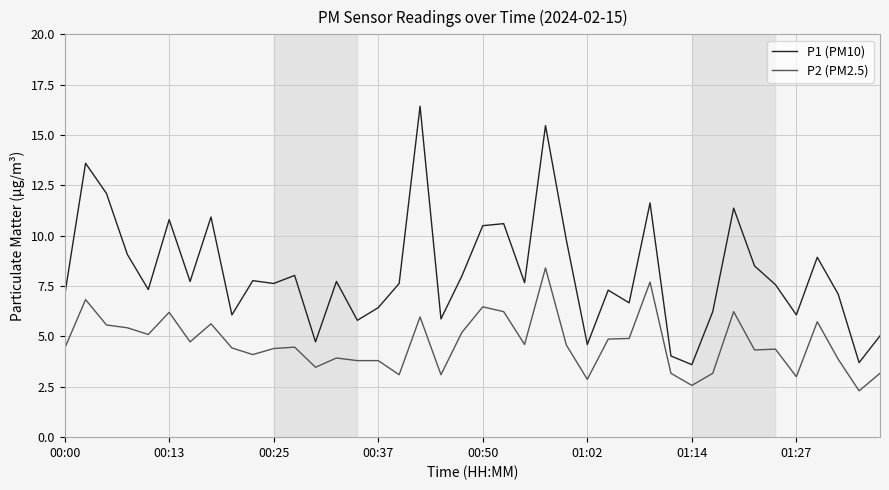

What is the smallest value displayed?

2.3